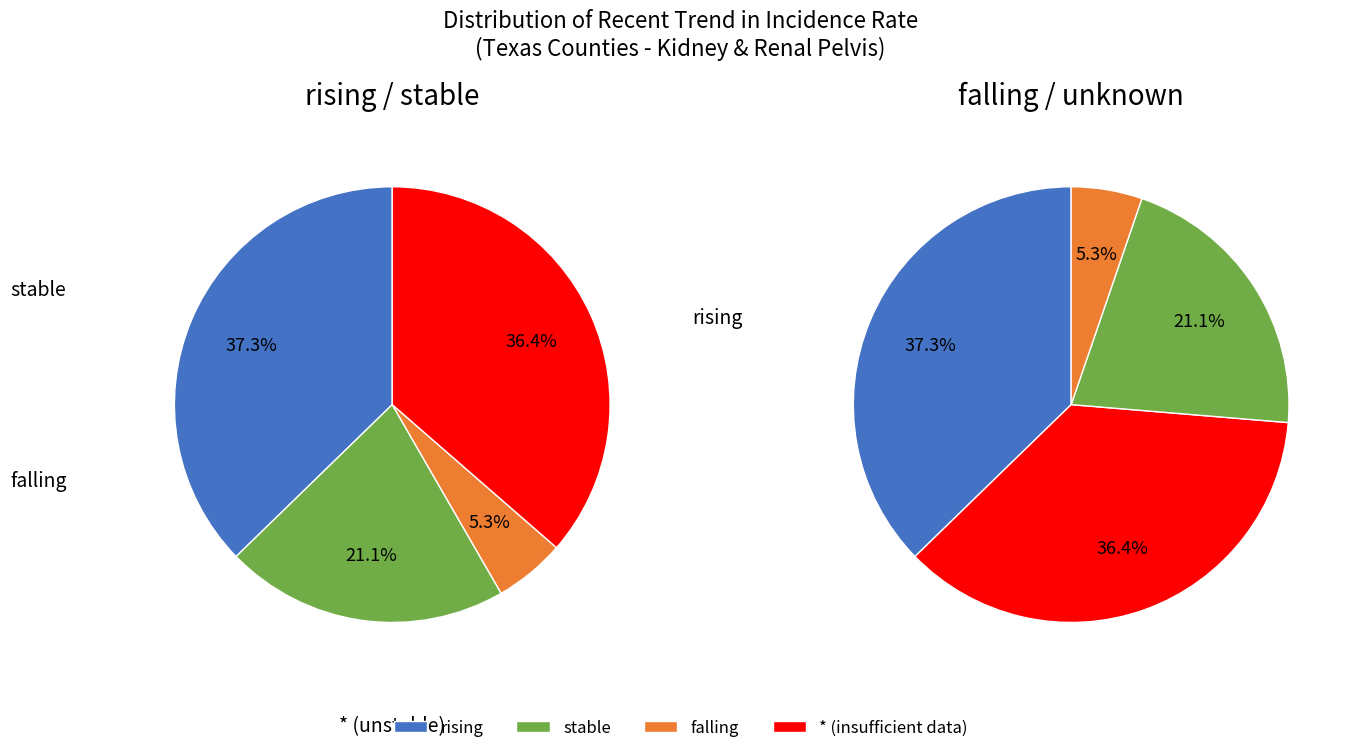

Is it true that * is 28% of the pie?

False